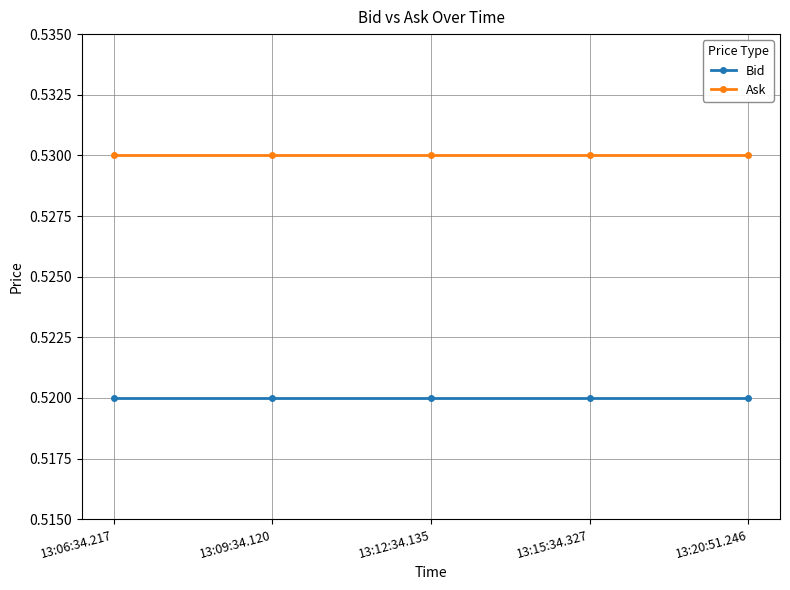

The Ask series shows 0.3 at 13:06:34.217. True or false?

False